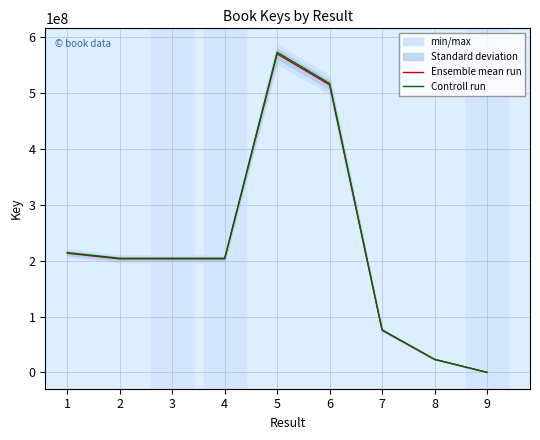

List the labels in order of Controll run value, smallest first.

9, 8, 7, 4, 3, 2, 1, 6, 5